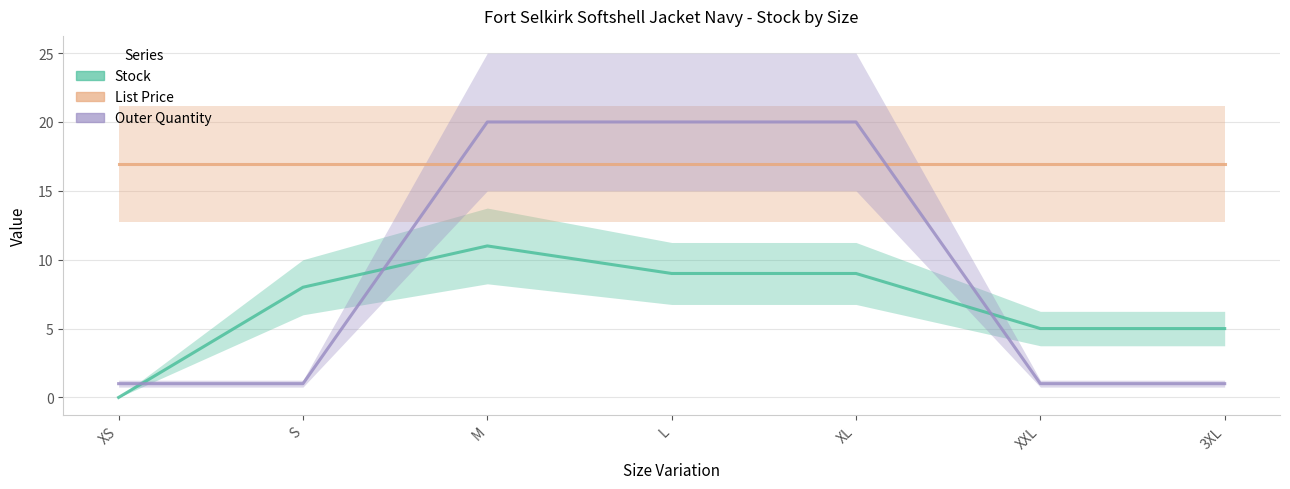

Is it true that List Price equals 26.9 at XXL?

False